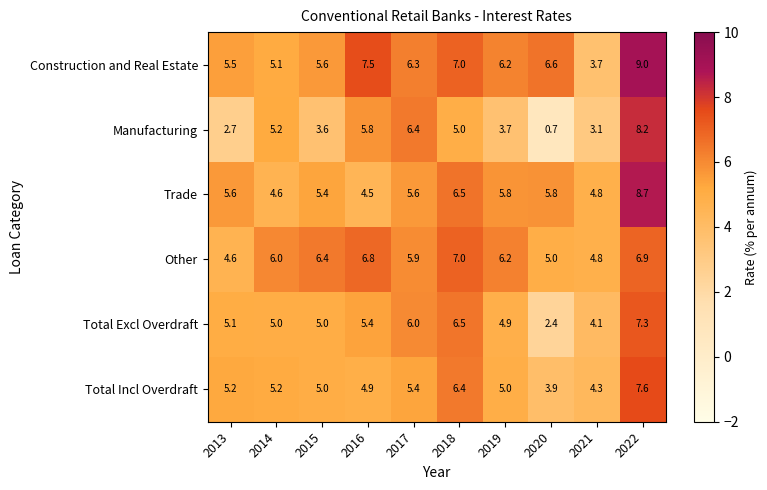

The Construction and Real Estate series shows 5.1 at 2014. True or false?

True